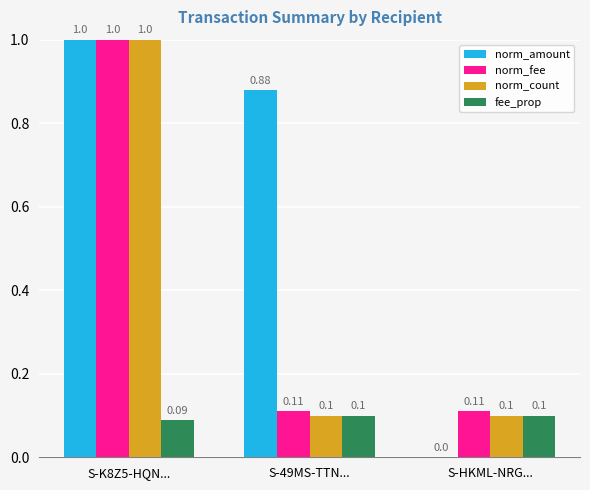

Is it true that fee_prop equals 0.2 at S-49MS-TTN...?

False